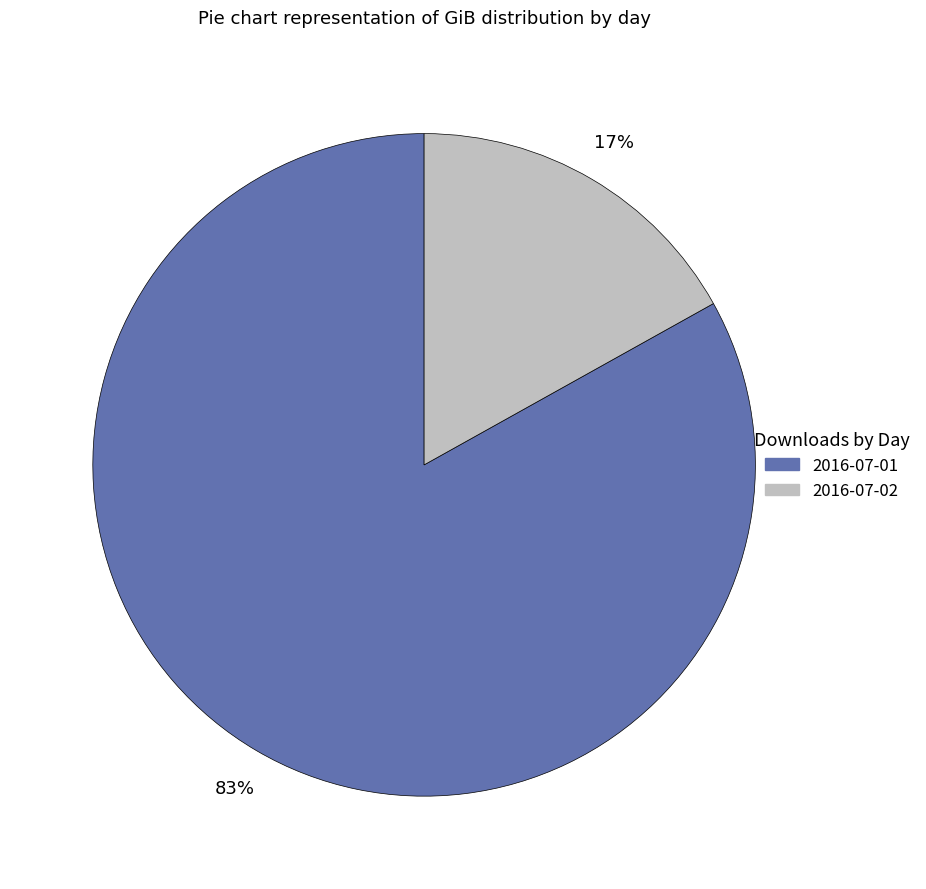

How many slices are in this pie chart?

2